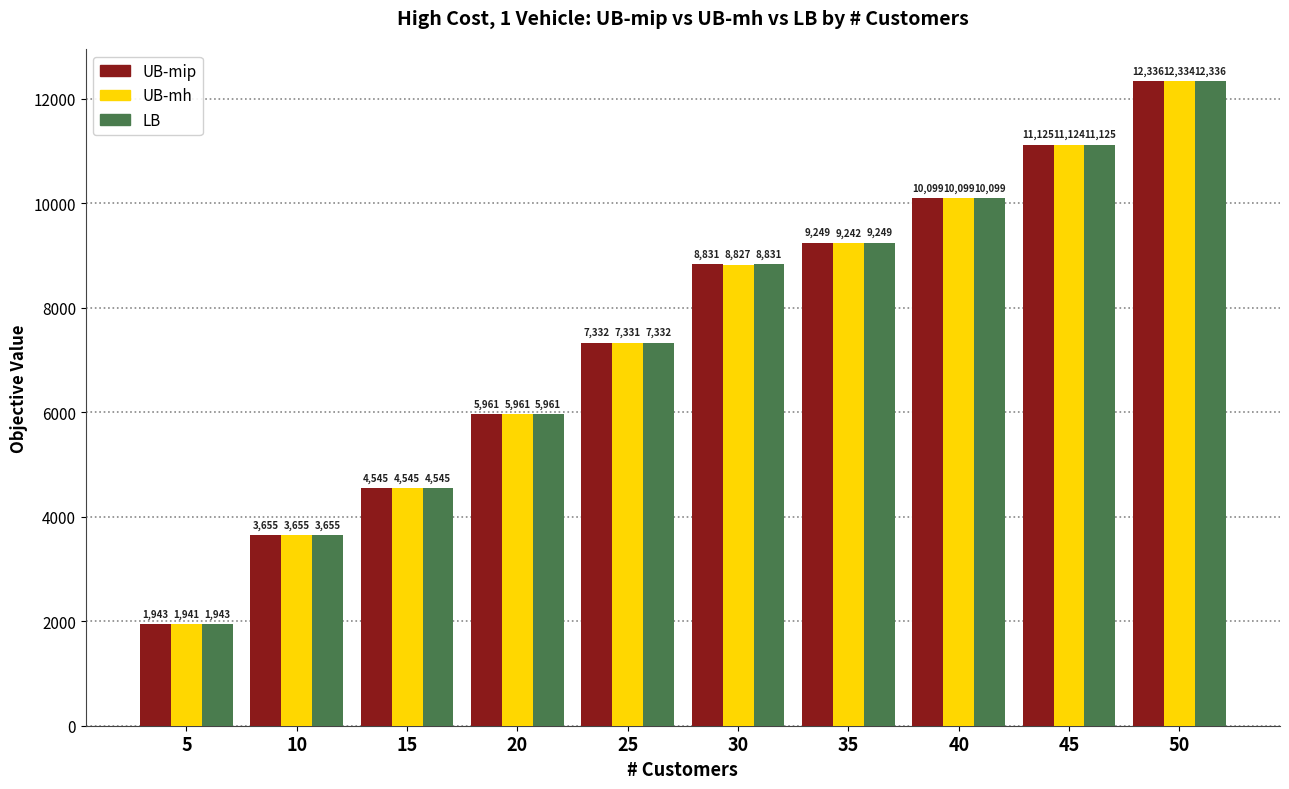

How many bars are there in total?

30